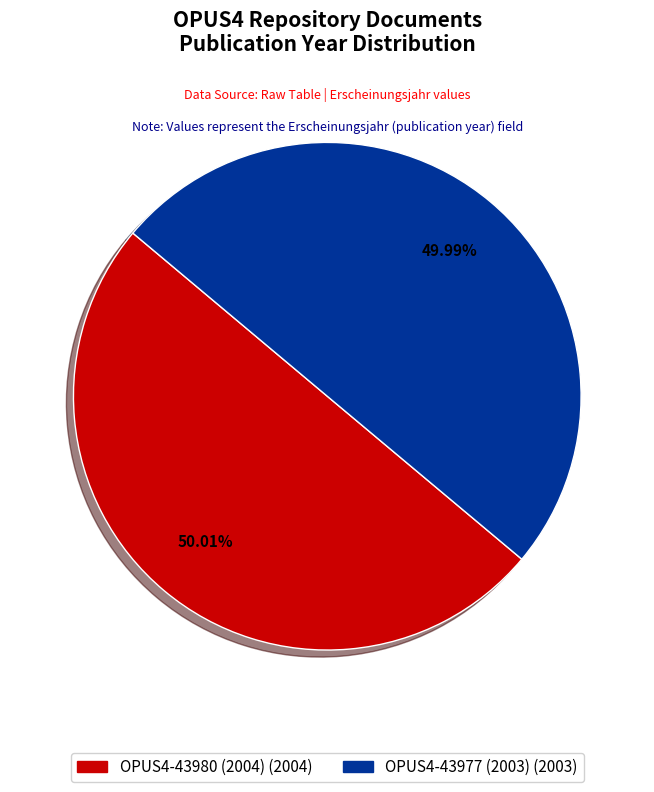

How many slices are in this pie chart?

2